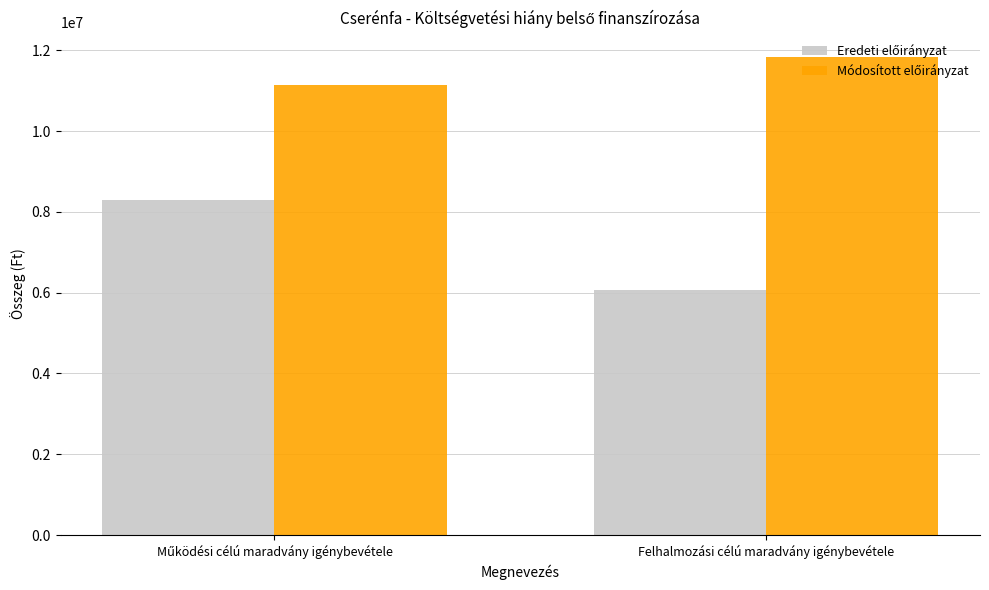

What is the total value across all series at Felhalmozási célú maradvány igénybevétele?

17917493